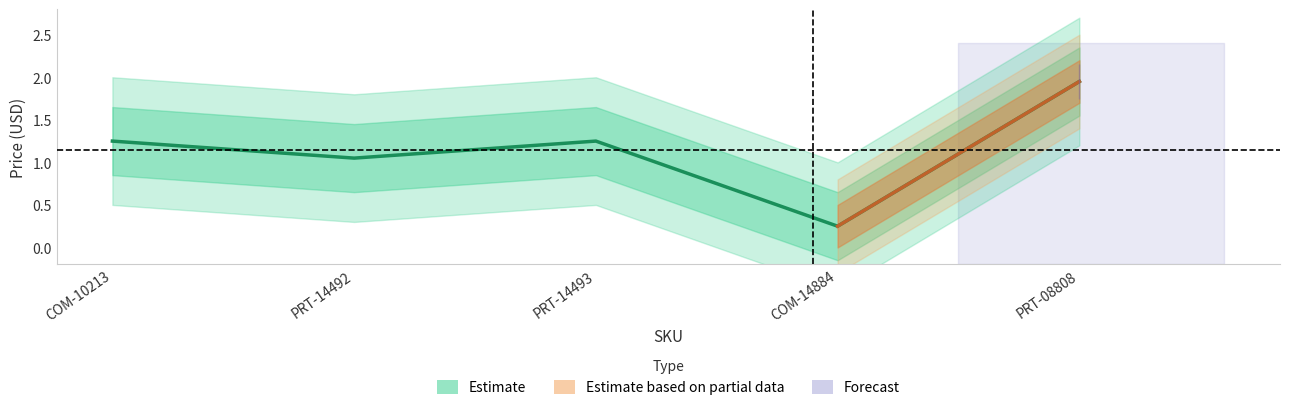

What is the label of the 4th point from the right?

PRT-14492